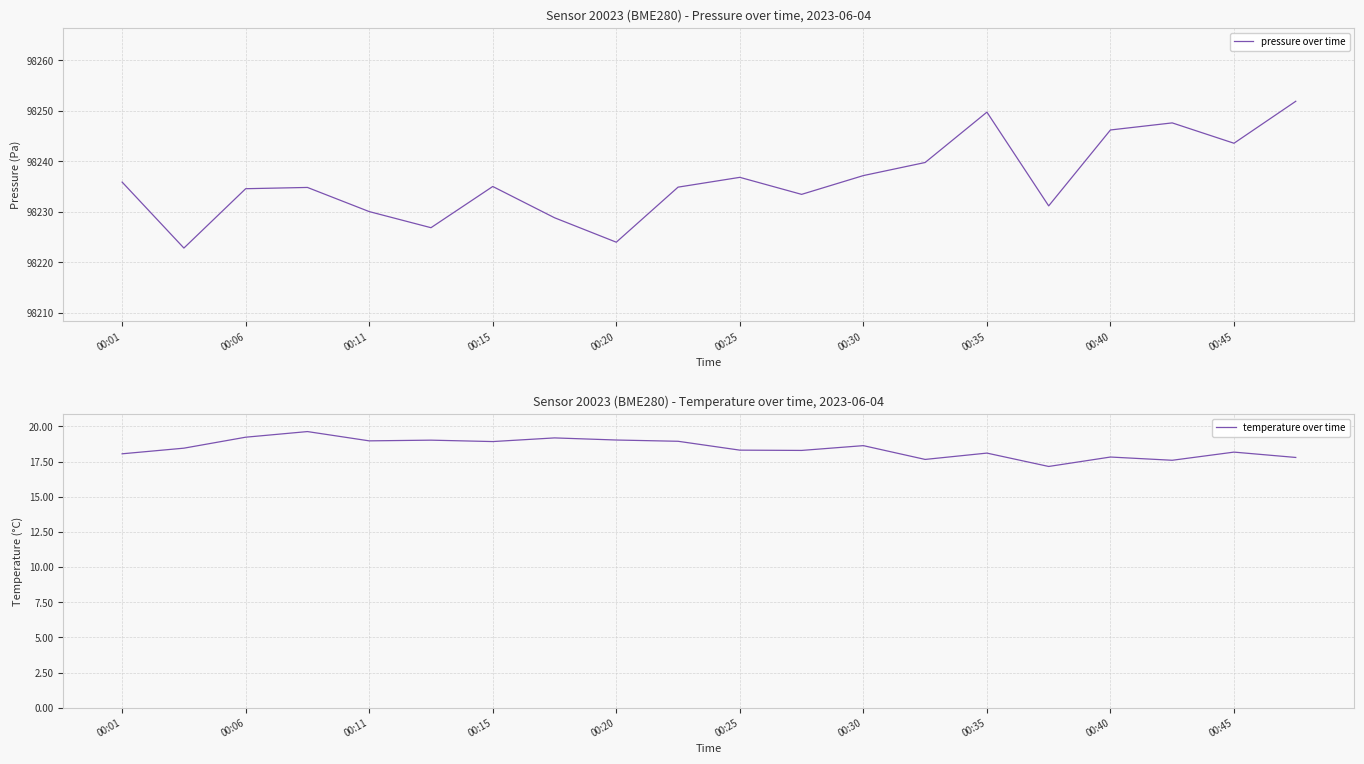

What is the difference between the pressure over time values at 00:20 and 00:40?

22.2